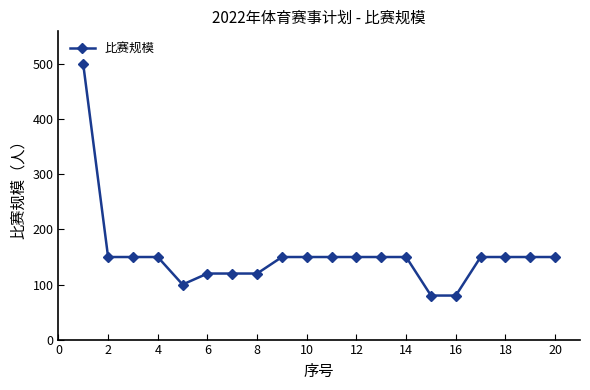

What is the difference between the maximum and minimum values?

420